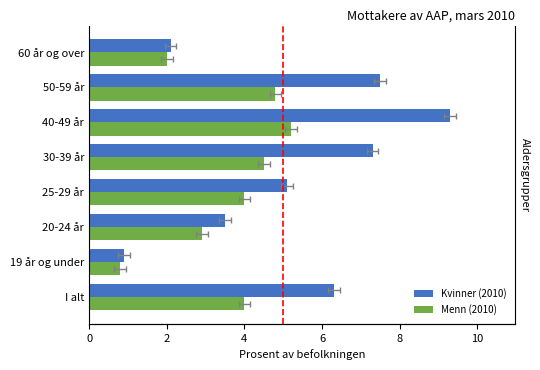

What is the greatest value displayed?

9.3